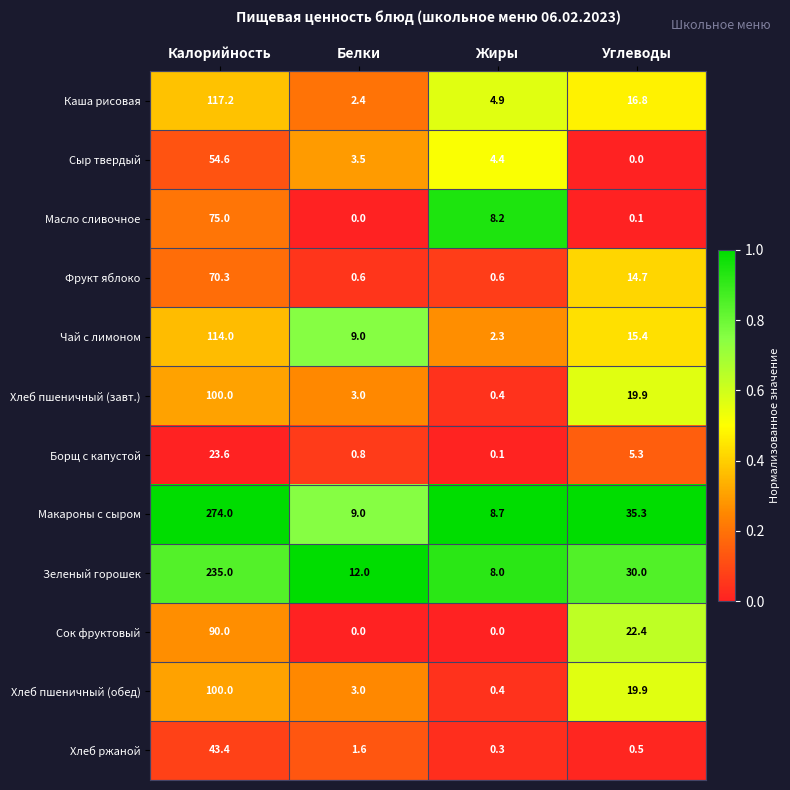

Where is Хлеб пшеничный (завт.) nearest to the value 50?

Углеводы